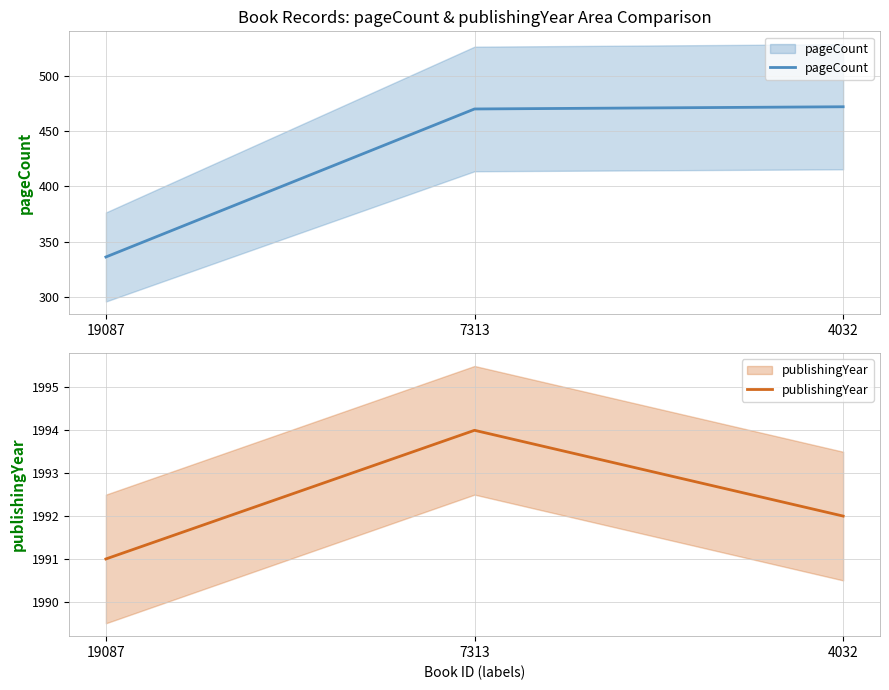

How many data points in publishingYear are less than 1992?

1